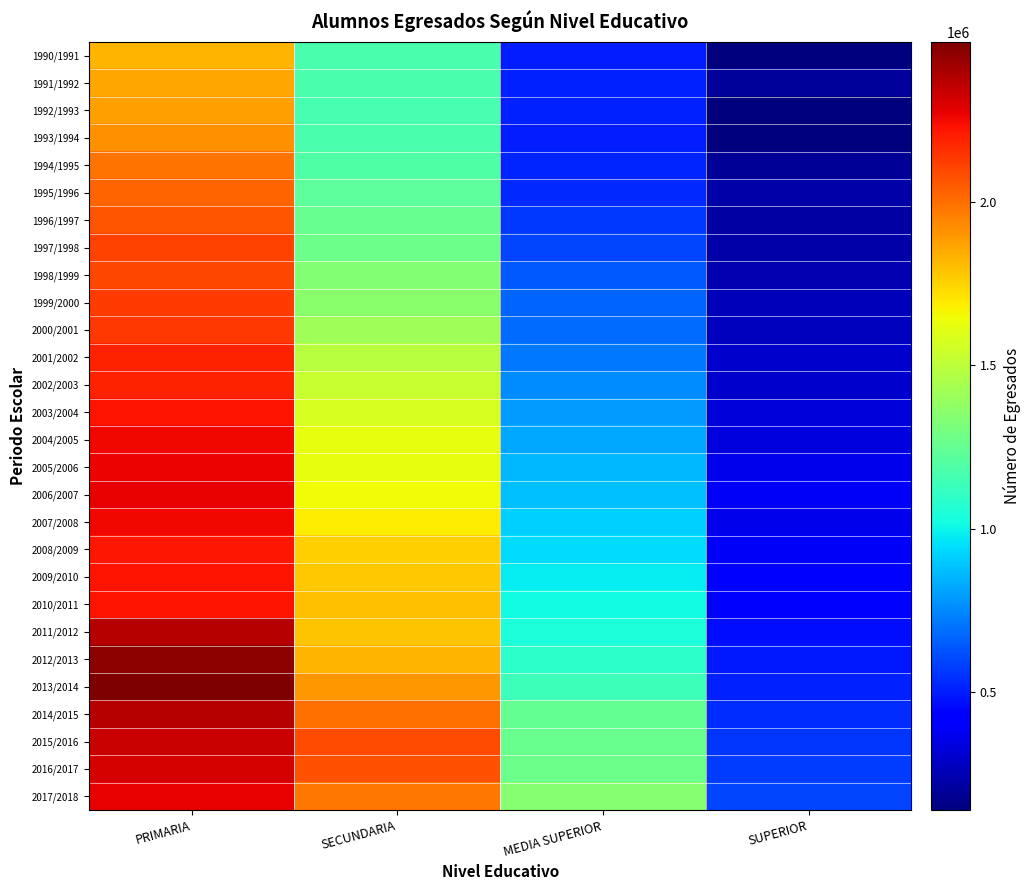

What is the smallest value displayed?

139117